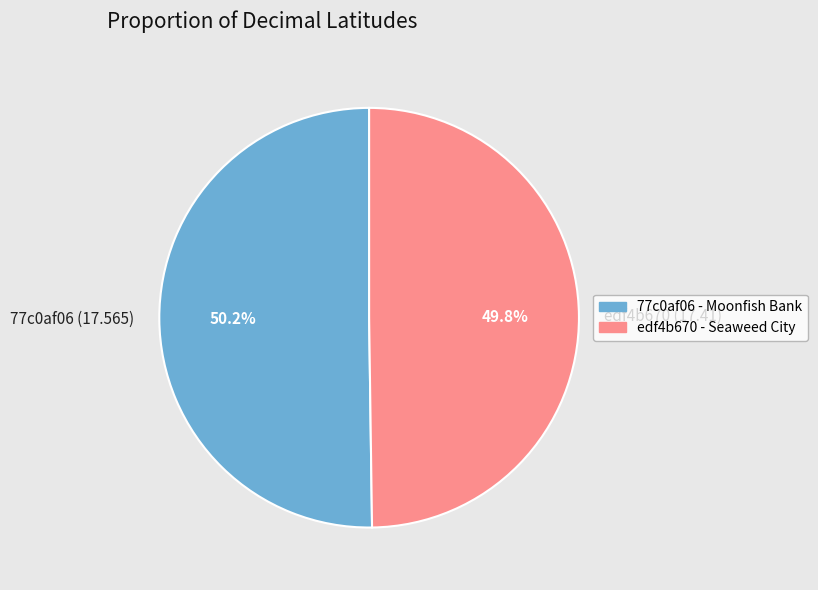

Is it true that edf4b670 (17.41) is 50% of the pie?

True